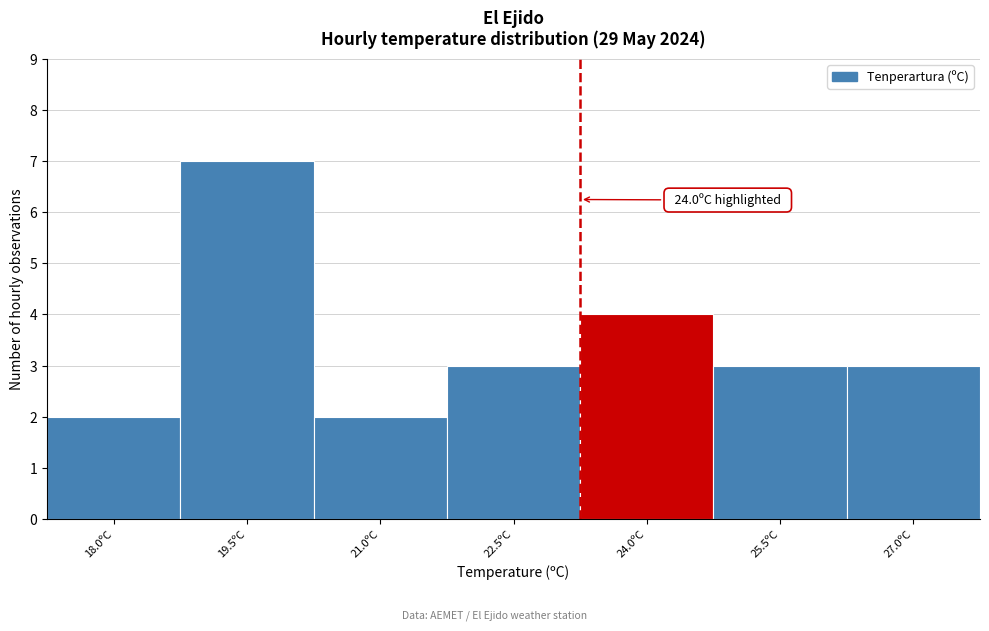

Reading right to left, list all the values displayed in this chart.

3	3	4	3	2	7	2